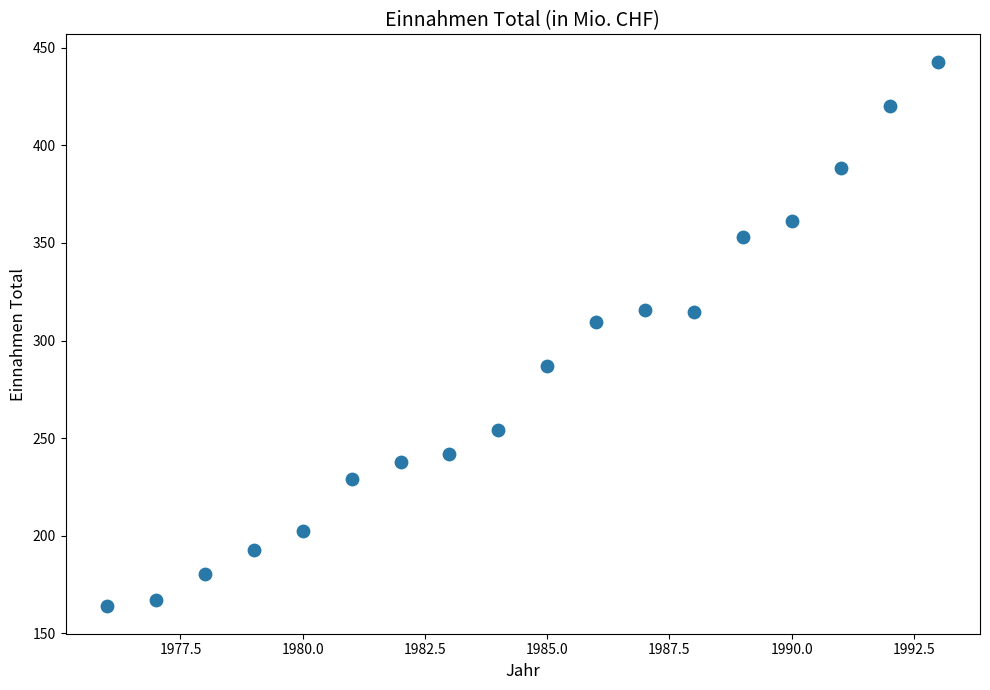

What is the range of Y values (max minus min)?

279.2